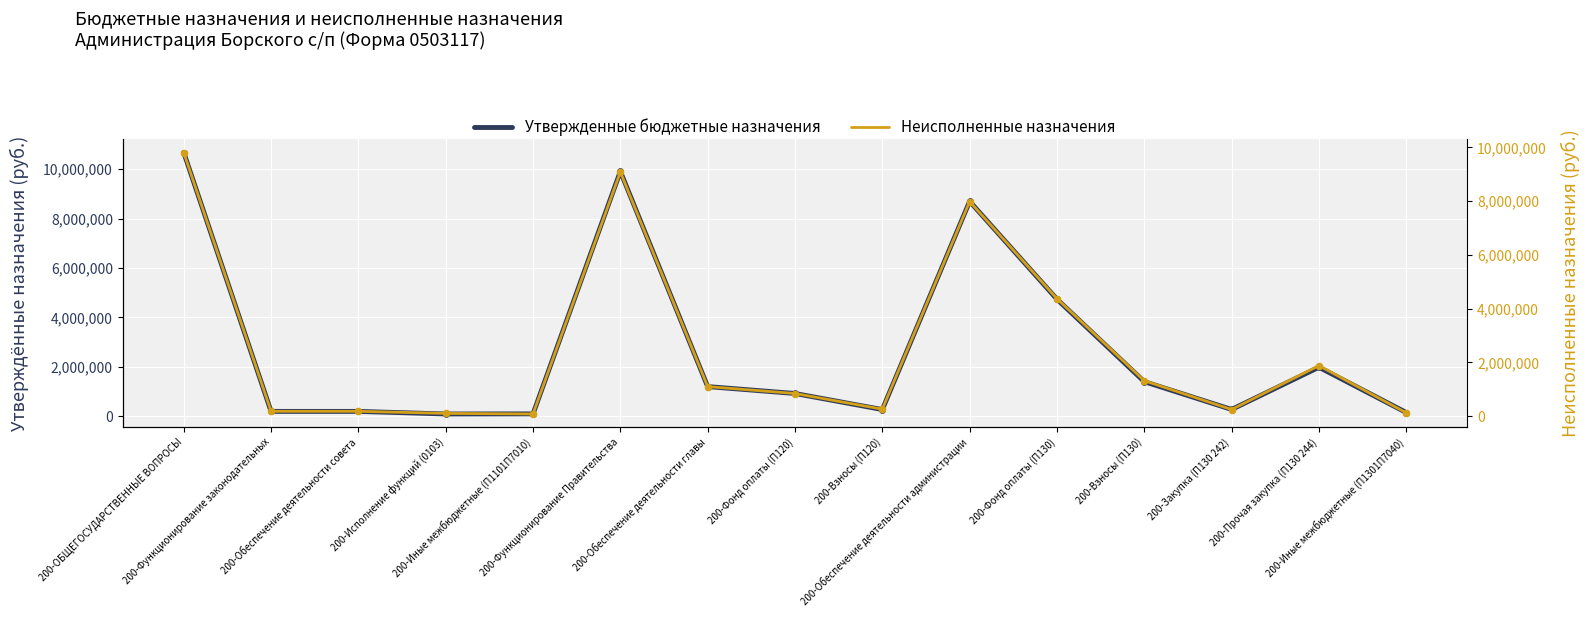

Which series contains the lowest Y value?

Неисполненные назначения